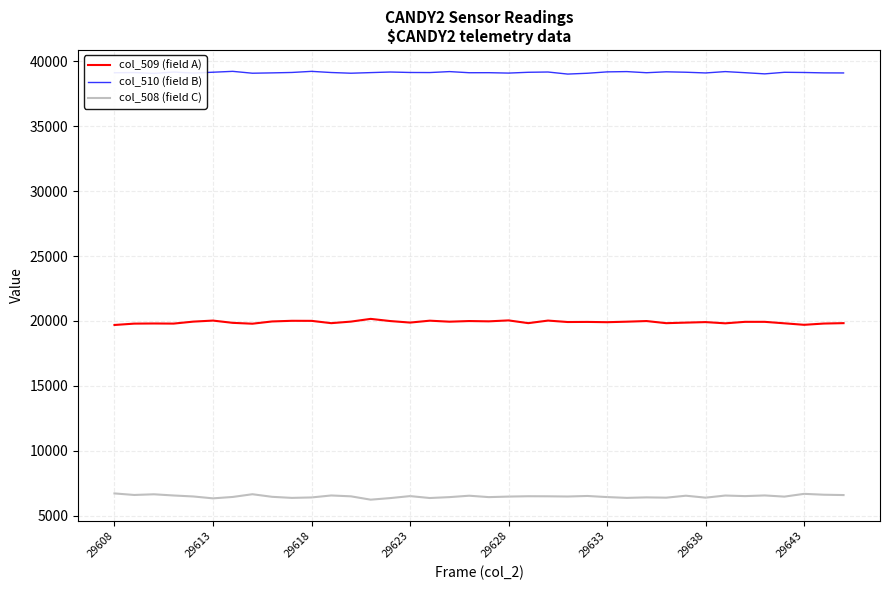

True or false: col_508 (field C) and col_510 (field B) intersect in this chart.

False